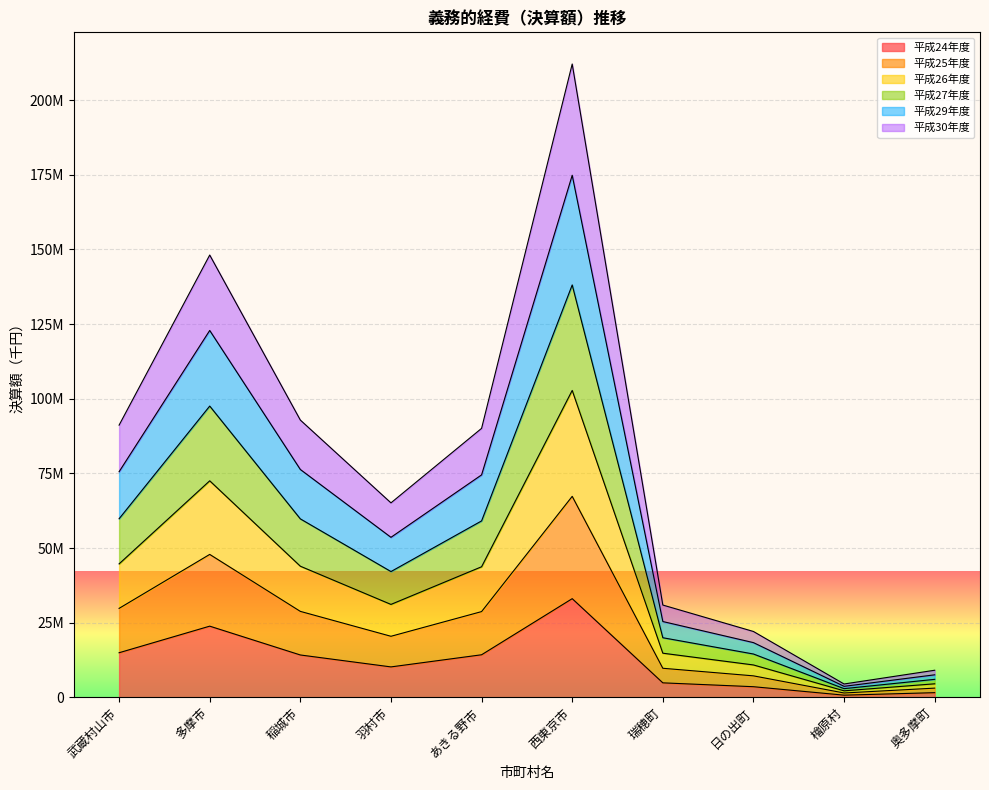

Is it true that 平成27年度 equals 31803364 at 羽村市?

False